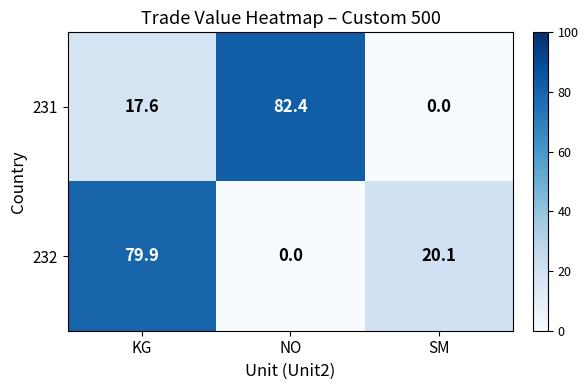

What is the approximate value of 231 at NO?

82.4